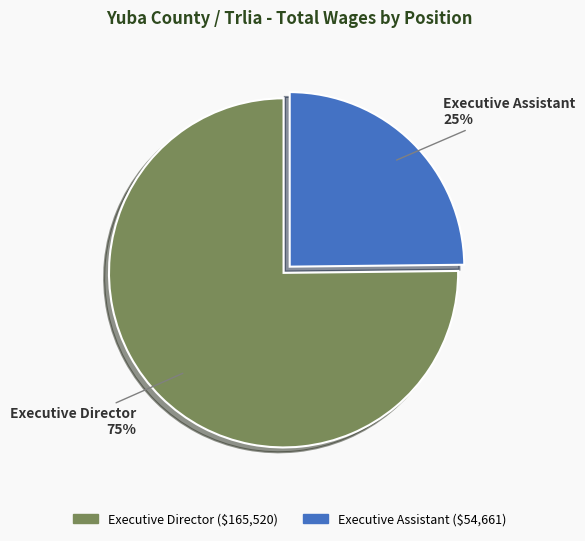

What is the majority slice?

Executive Director